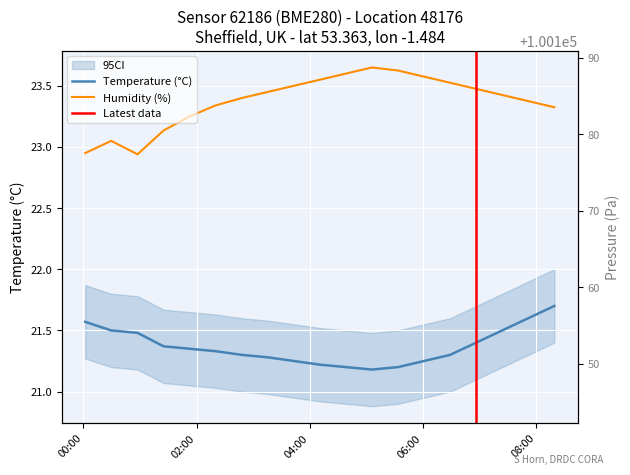

True or false: humidity and pressure intersect in this chart.

False